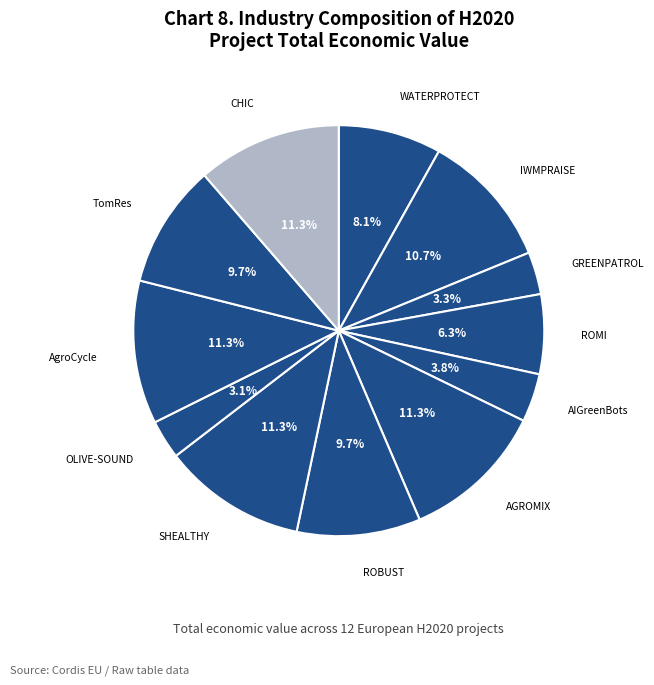

How many slices are in this pie chart?

12